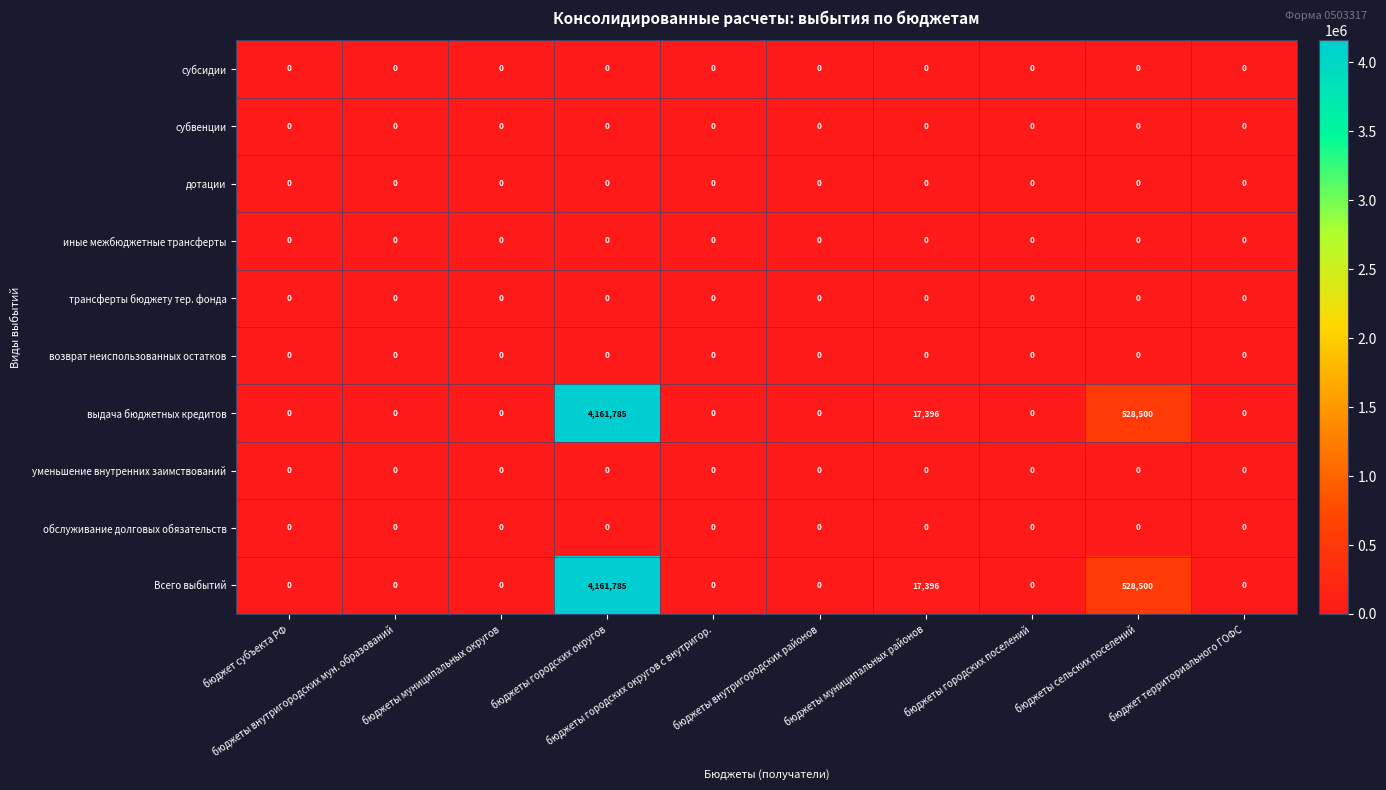

What is the sum of all Всего выбытий values?

4707681